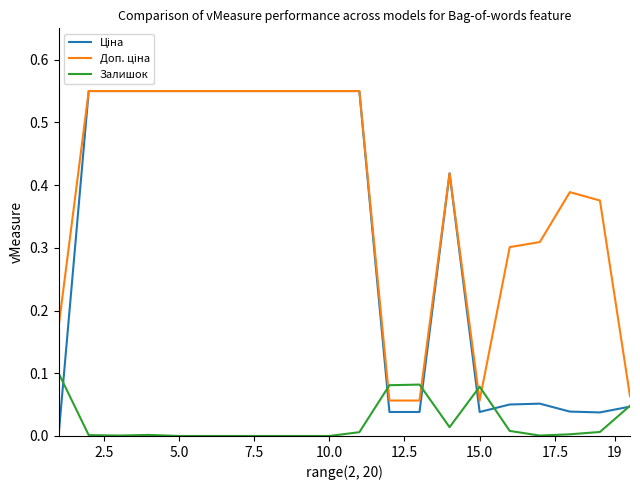

What is the value of the Доп. ціна point at the 7th from the left?

0.6